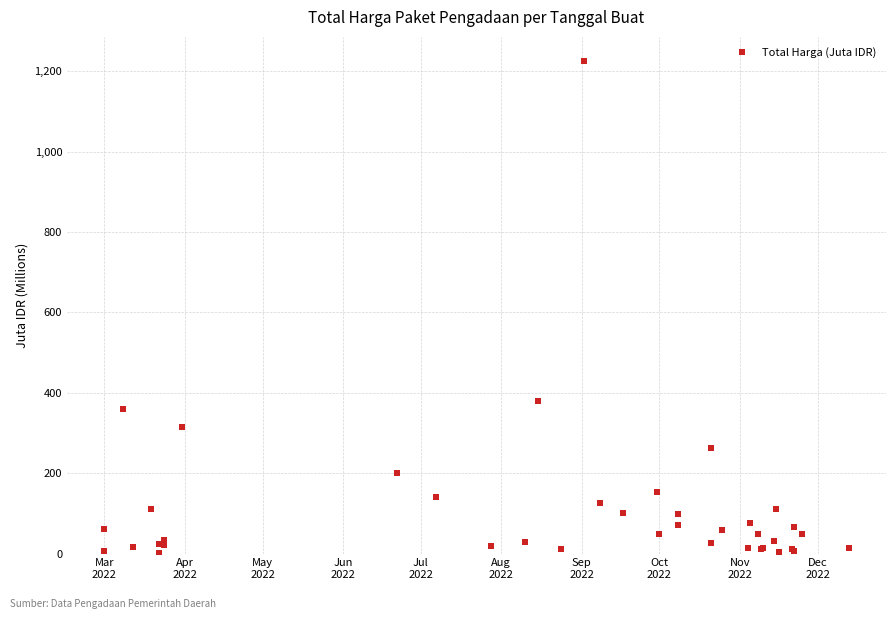

What is the value of the 9th point from the left?

27.7